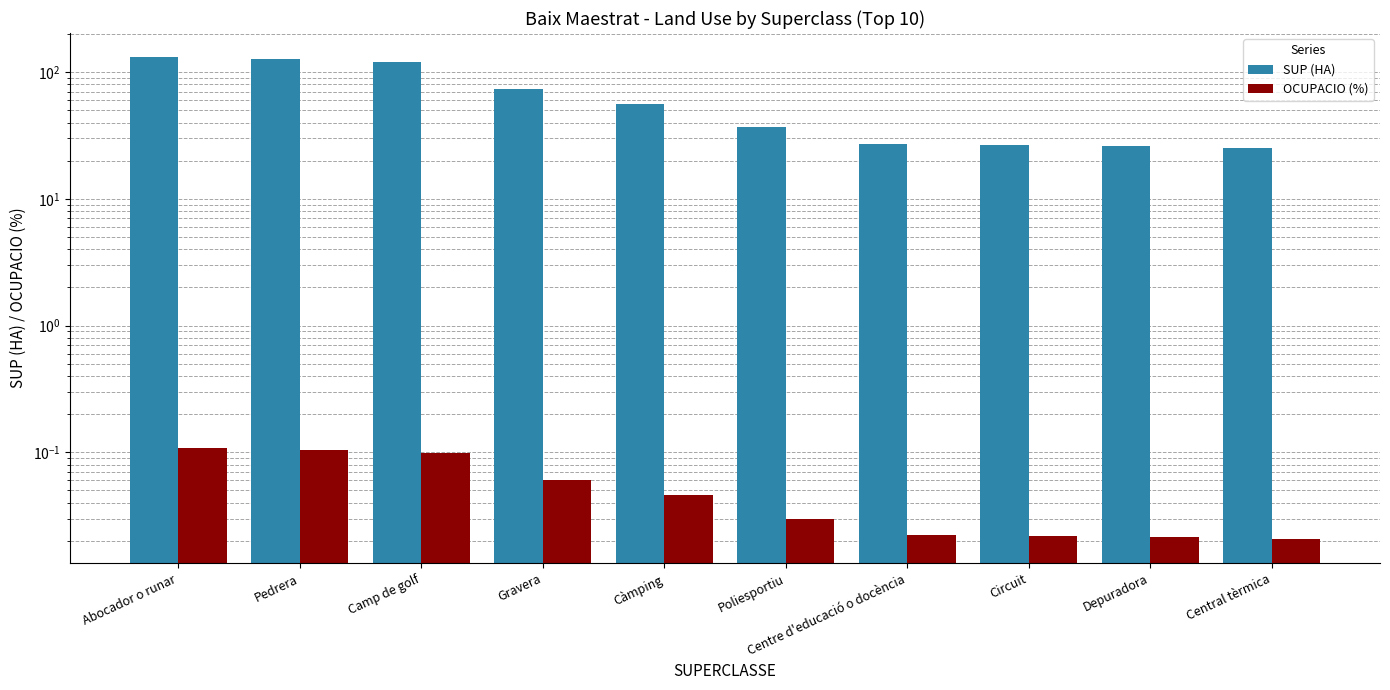

Which series changed the most between Poliesportiu and Circuit?

SUP (HA)